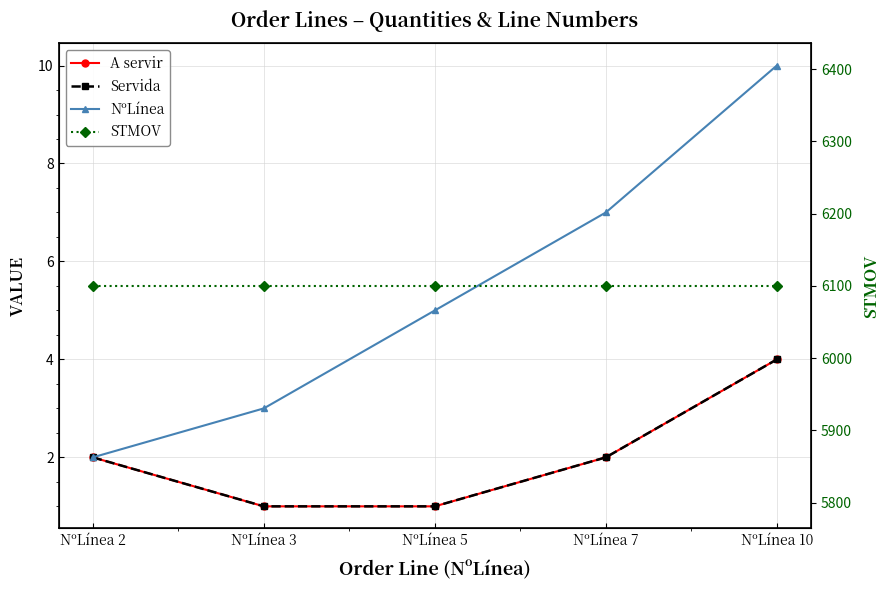

Is the value of NºLínea at NºLínea 7 greater than the value of A servir at NºLínea 2?

Yes